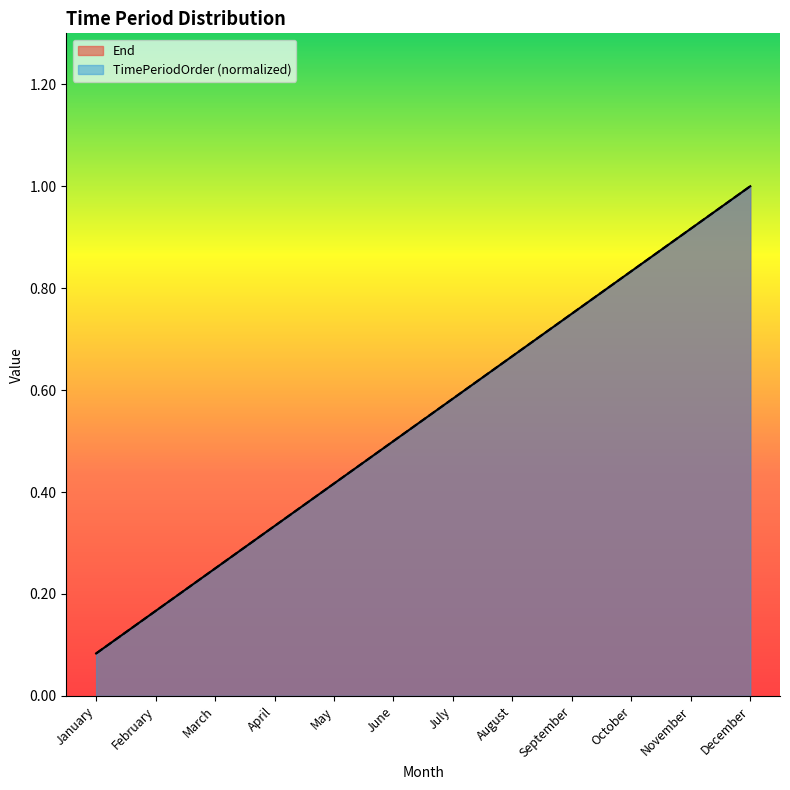

True or false: TimePeriodOrder has a value of 0.4 at September.

False